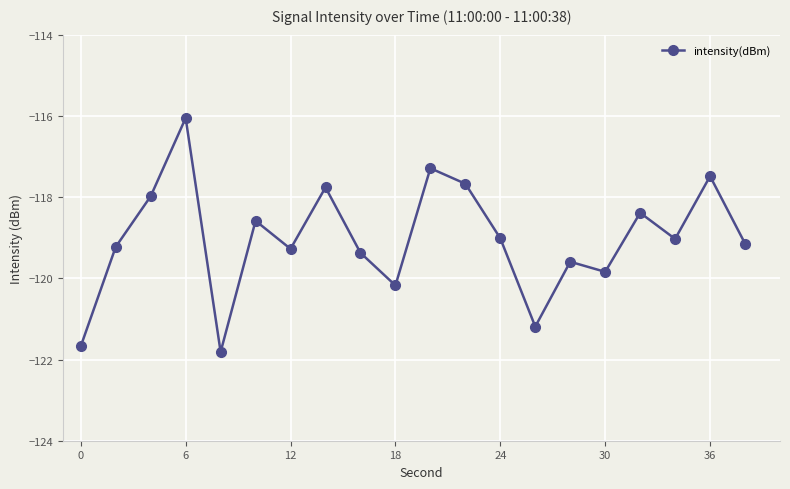

What is the smallest value displayed?

-121.8